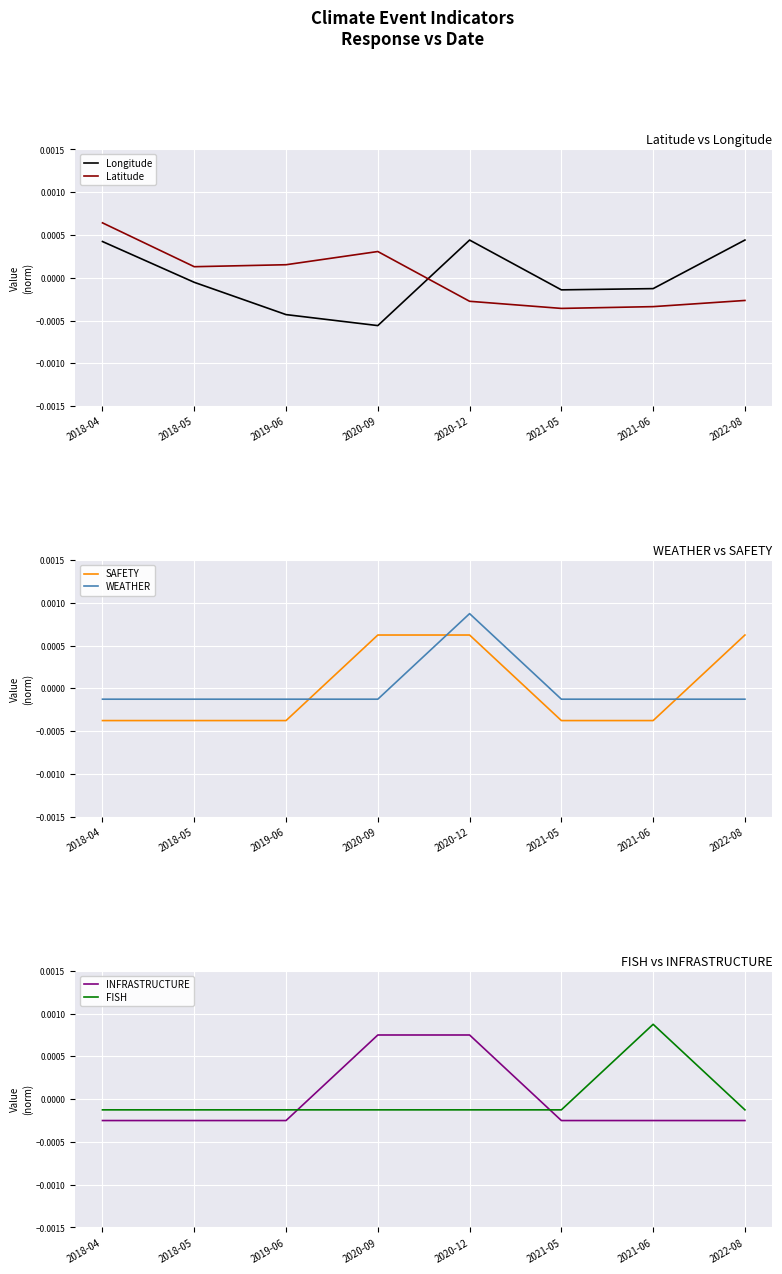

What are all the series names shown in the legend?

Longitude, Latitude, SAFETY, WEATHER, INFRASTRUCTURE, FISH